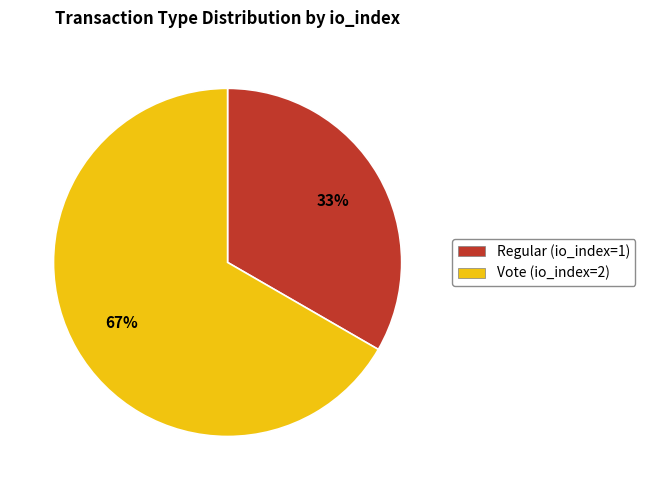

To the nearest percent, what is the combined percentage of Vote (io_index=2) and Regular (io_index=1)?

100%